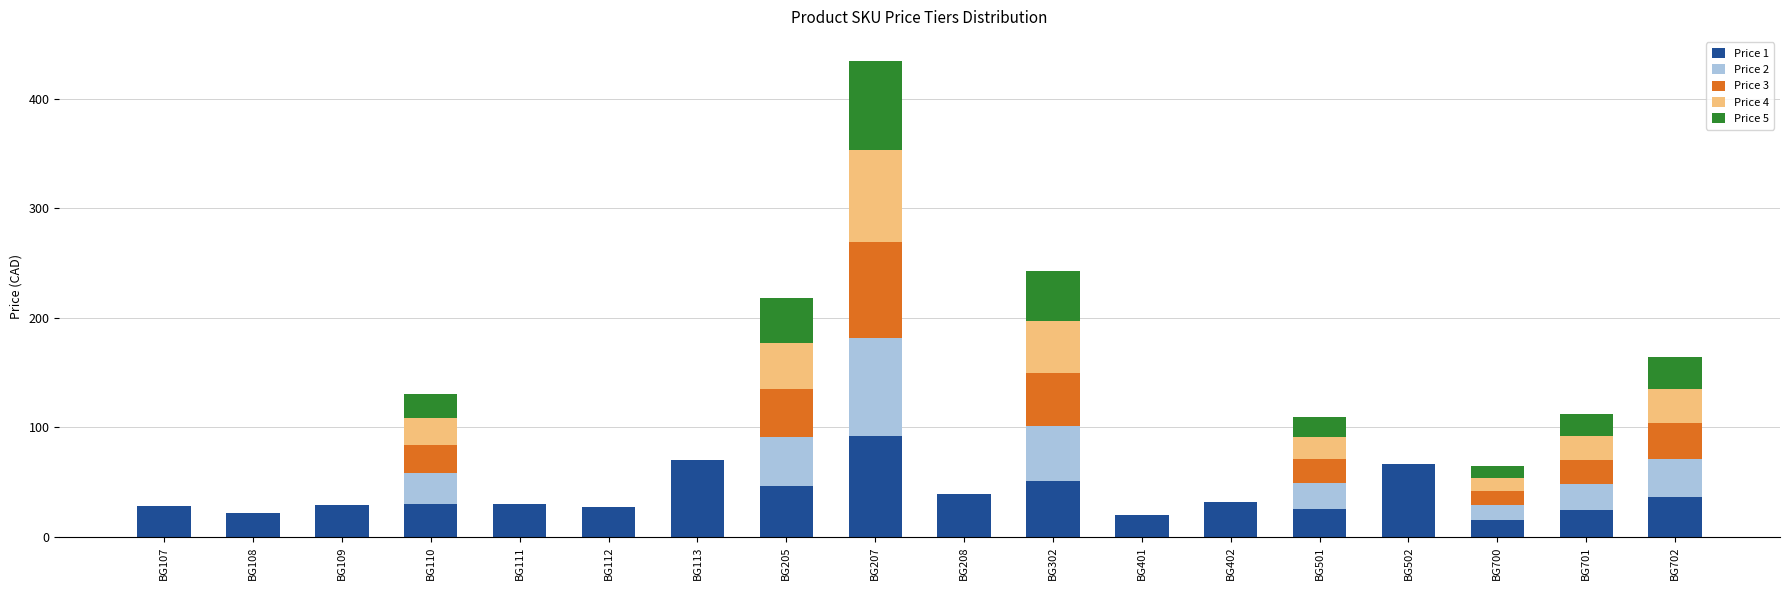

What is the sum of the Price 1 values at BG107 and BG208?

67.0